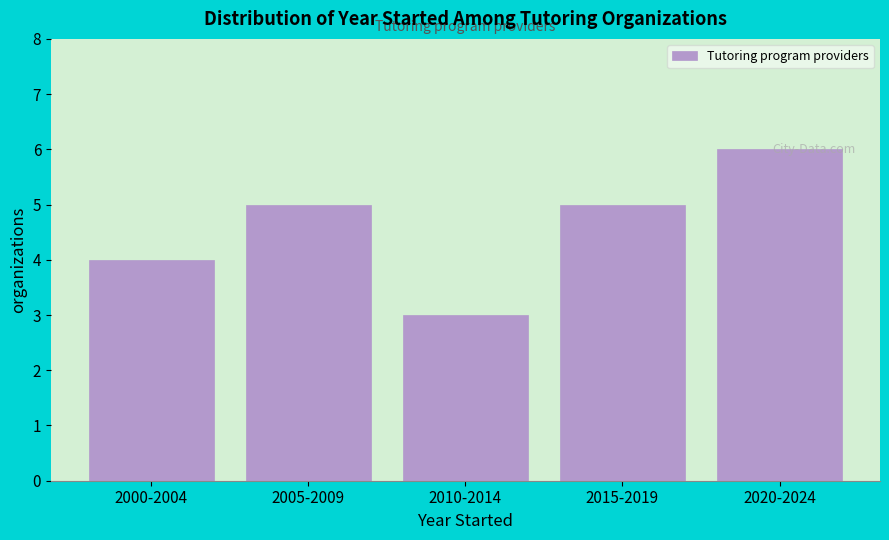

What position from the left is 2005-2009?

2